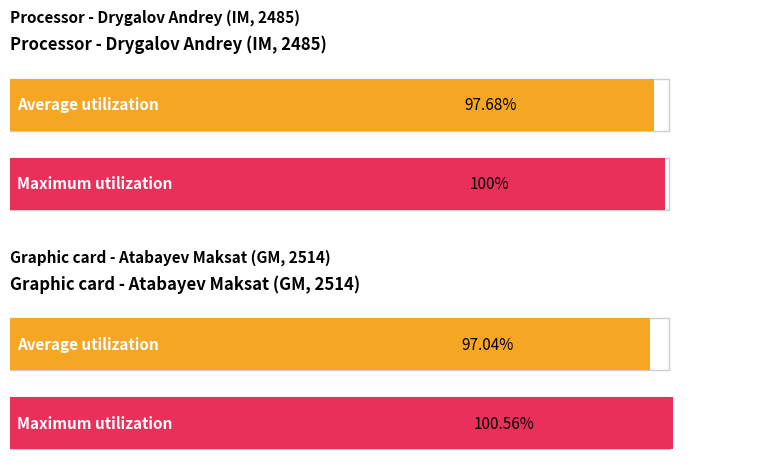

What is the label of the 5th bar from the right?

Drygalov Andrey